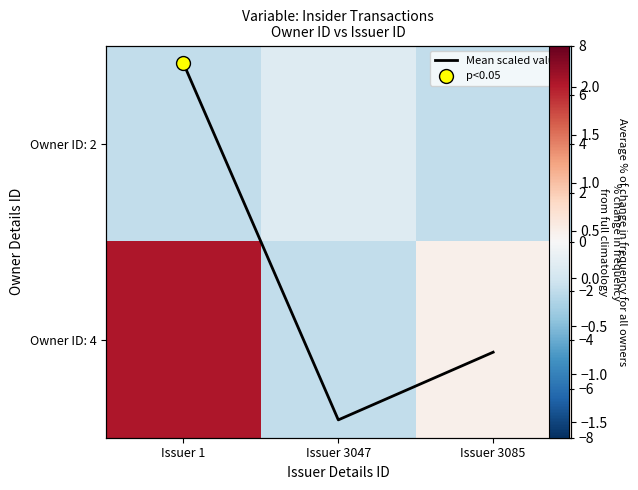

Which series has the widest spread of values?

Owner ID: 4